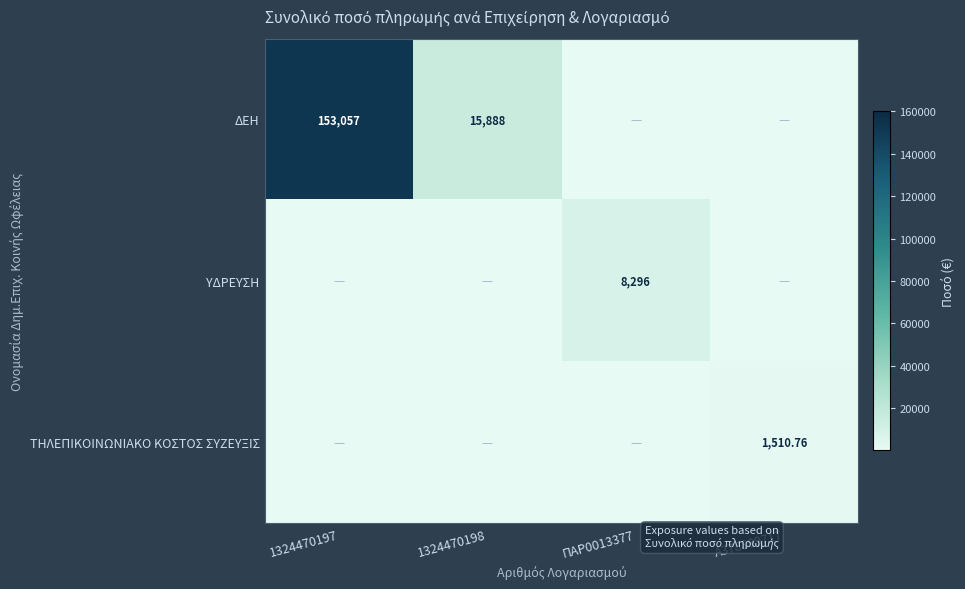

What is the total value across all series at 1324470197?

153057.0